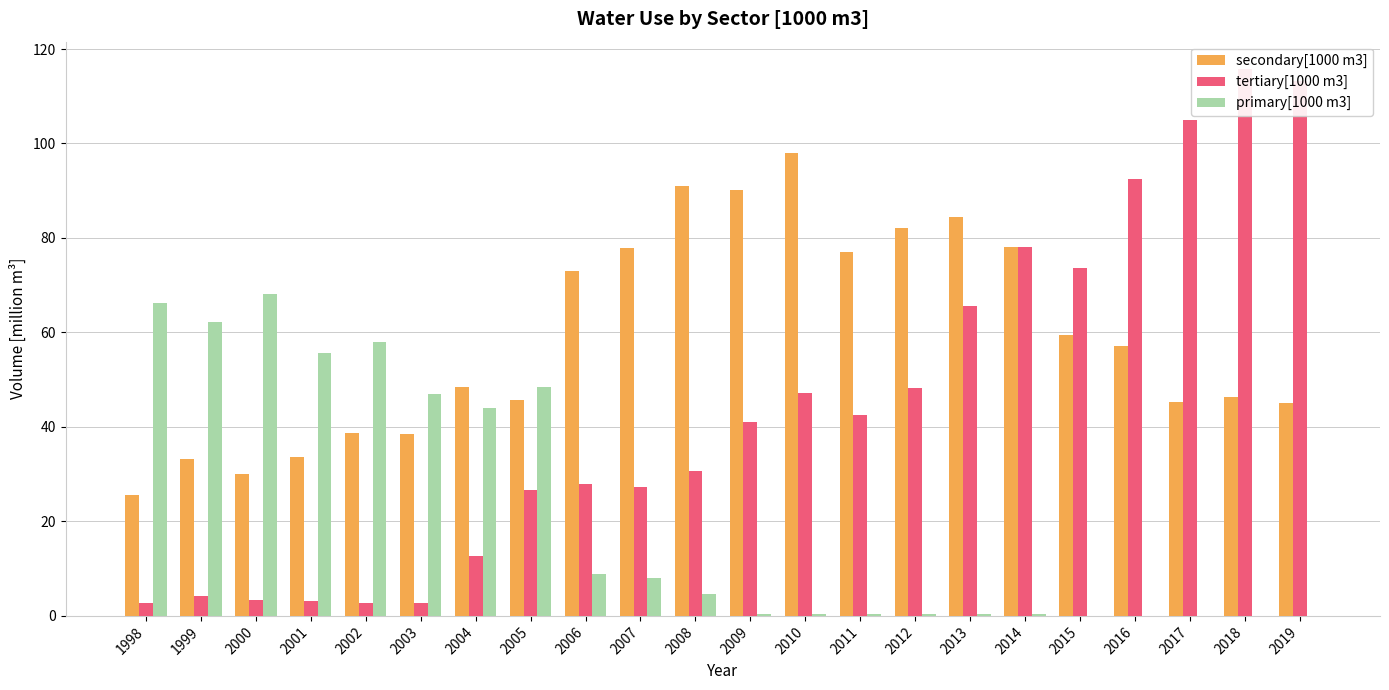

How many categories are shown in the chart?

22